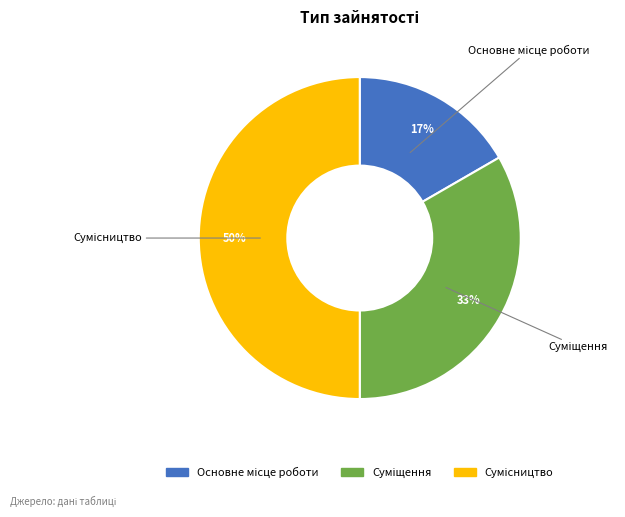

How many slices are in this pie chart?

3